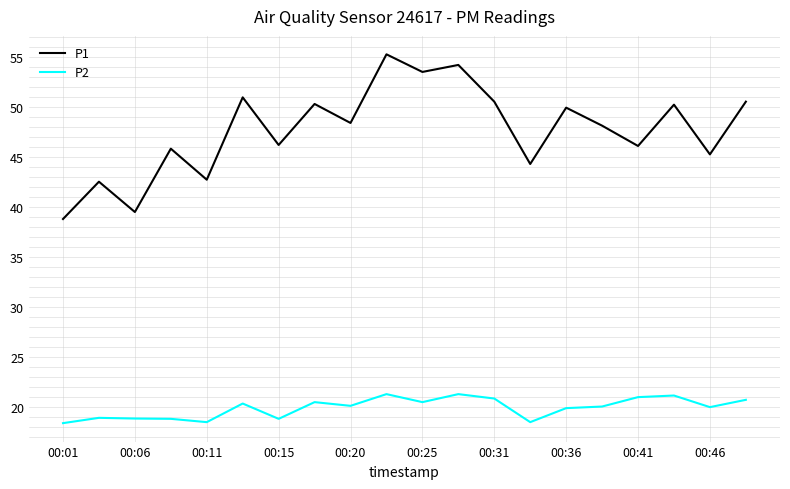

True or false: P2 and P1 cross at least once.

False